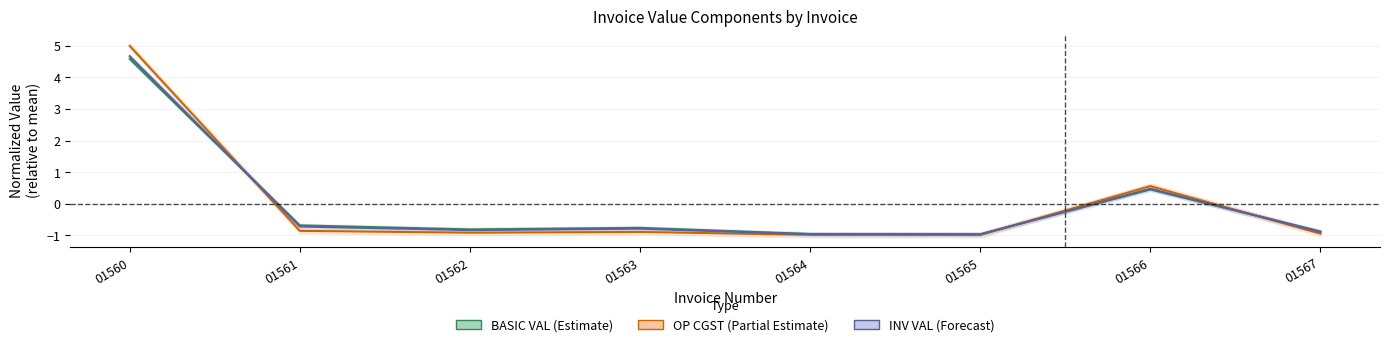

In OP SGST, how many points are higher than both neighbors (excluding endpoints)?

2